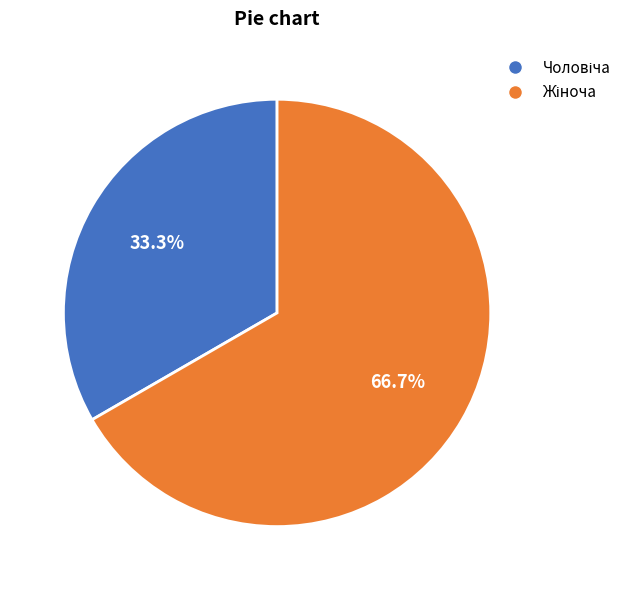

Is there any slice that represents more than half of the pie?

Yes